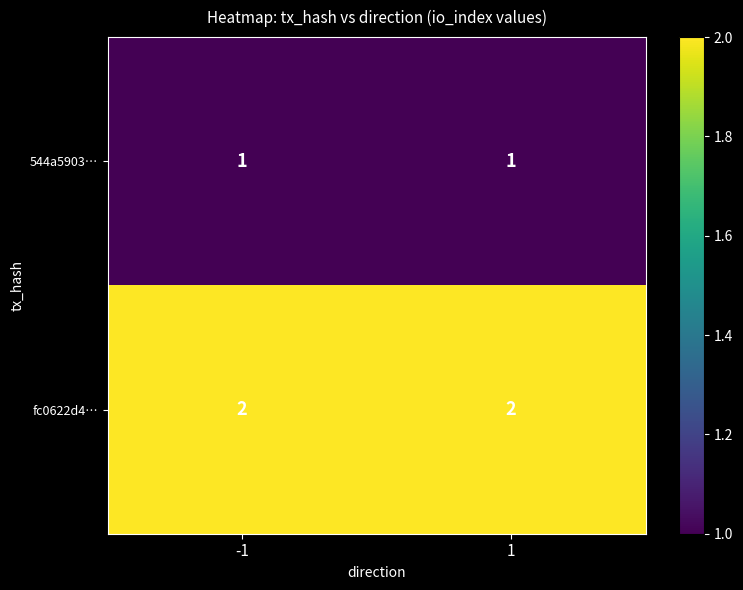

List the labels in order of 544a5903… value, largest first.

-1, 1